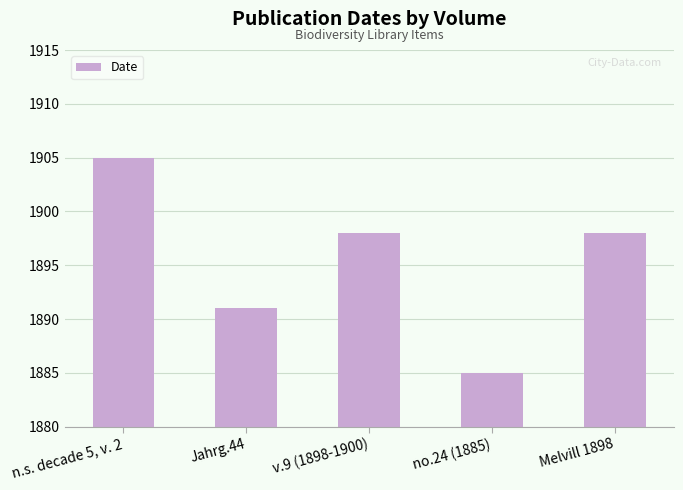

Count the number of categories in the chart.

5